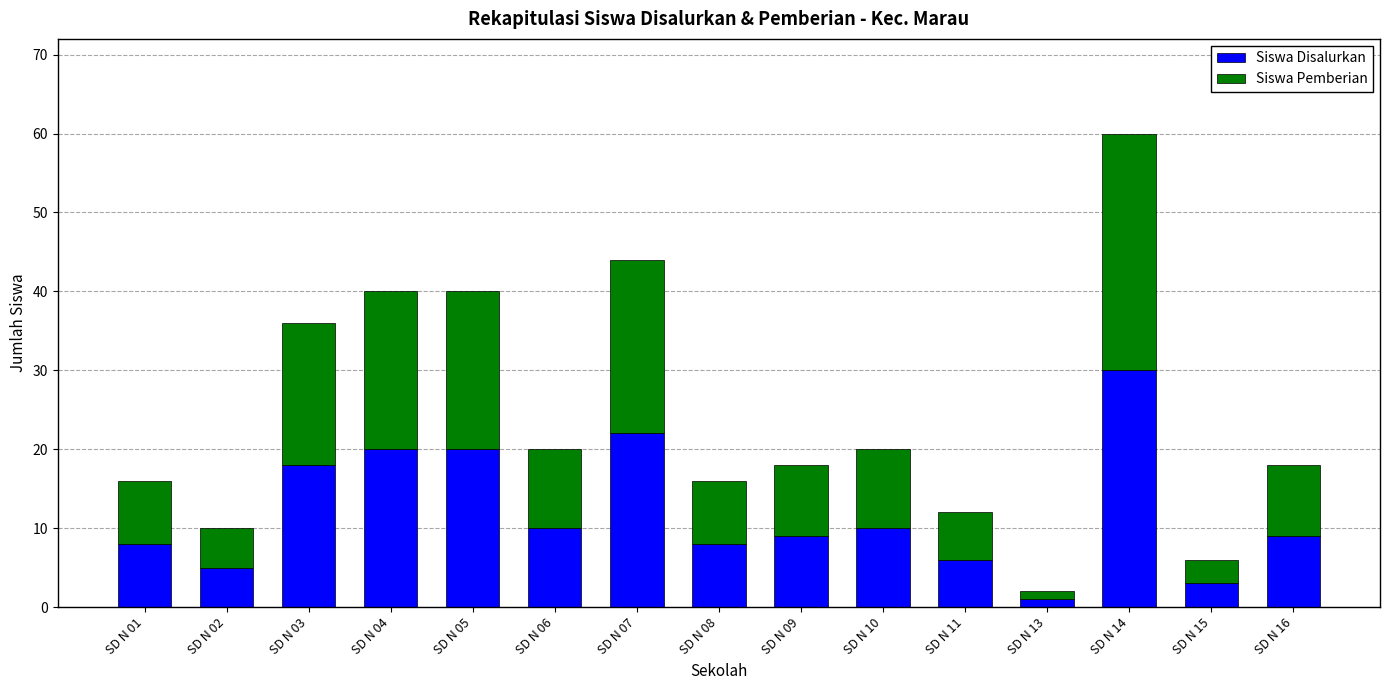

What is the highest value of the Siswa Disalurkan series?

30